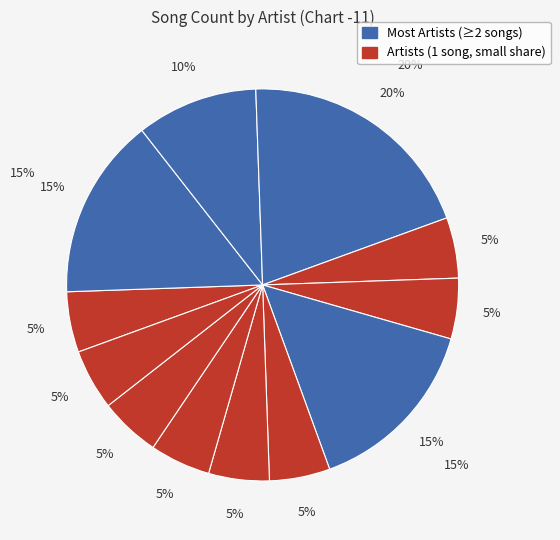

Is there any slice that represents more than half of the pie?

No